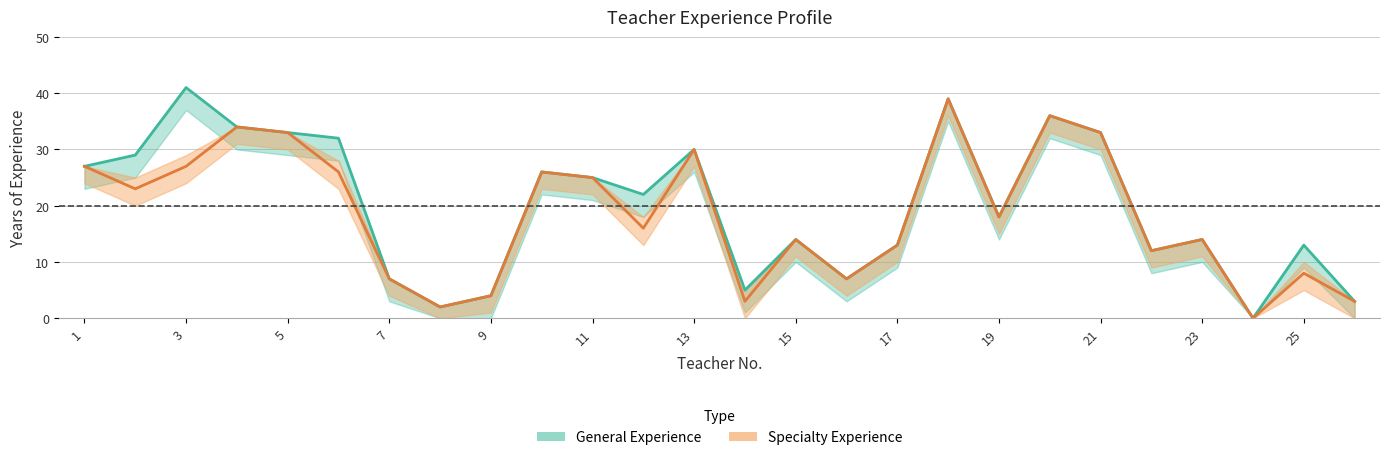

Which series has the largest total across all categories?

general_exp